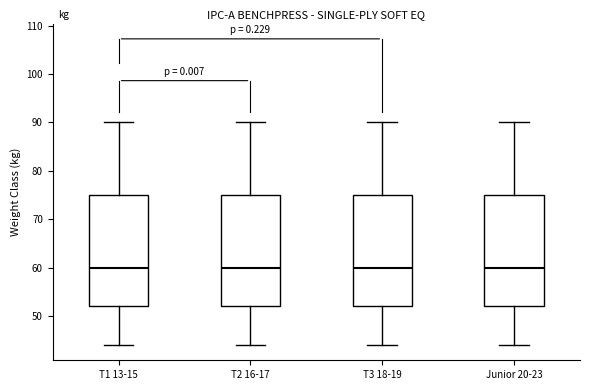

Reading left to right, read every box against the y-axis: the position of its median line, the range the box covers, and the ends of its whiskers. The values are not printed on the chart, so give them approximately, as read against the axis.

T1 13-15: median 60, box 52 to 75, whiskers 44 to 90
T2 16-17: median 60, box 52 to 75, whiskers 44 to 90
T3 18-19: median 60, box 52 to 75, whiskers 44 to 90
Junior 20-23: median 60, box 52 to 75, whiskers 44 to 90